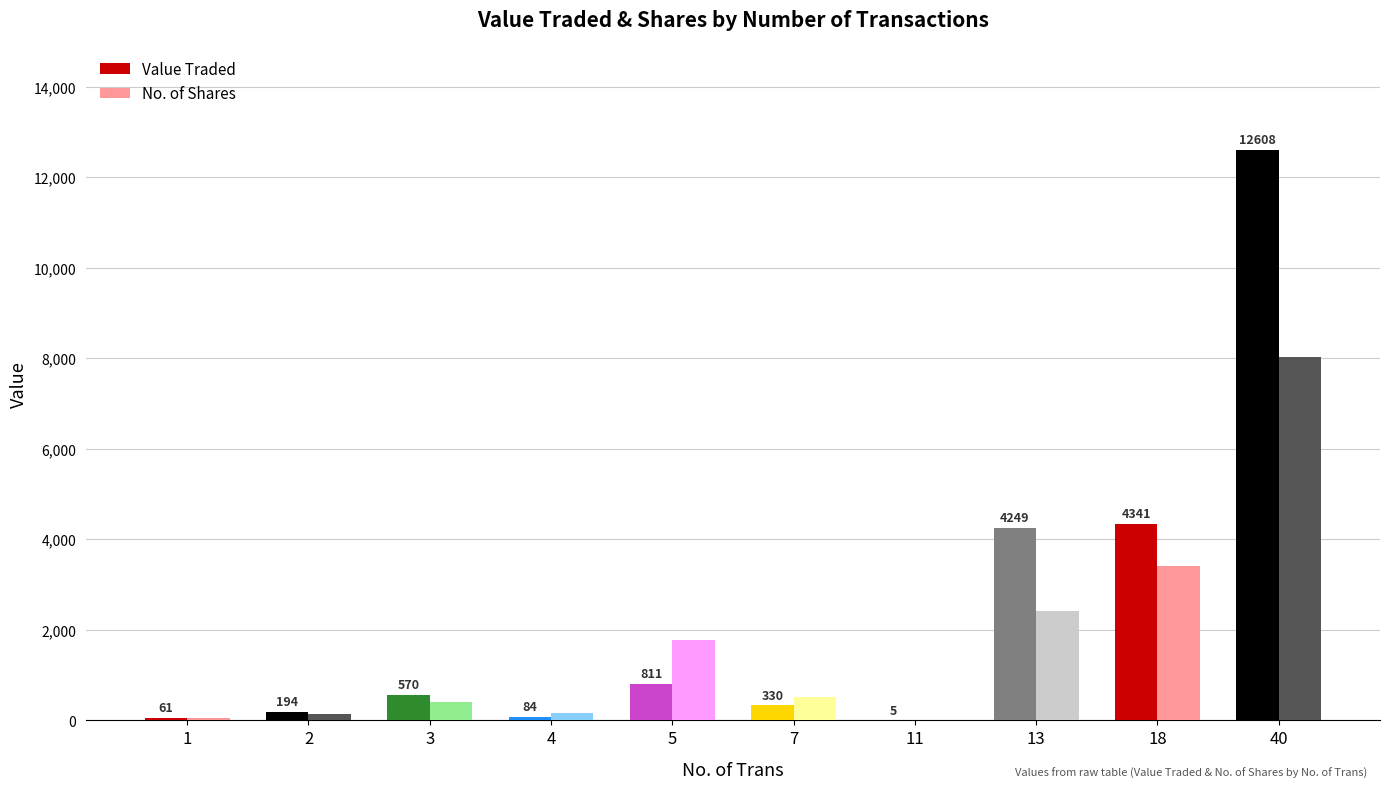

What are all the series names shown in the legend?

Value Traded, No. of Shares